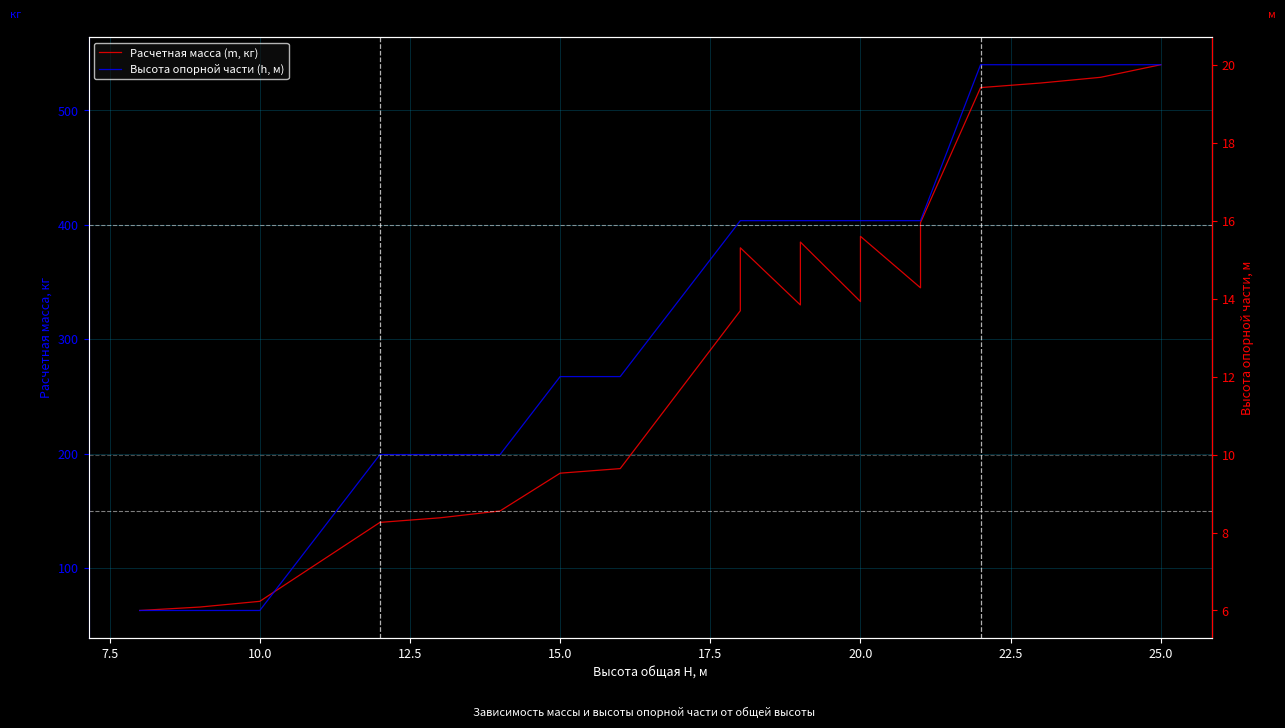

What is the maximum value shown in the chart?

540